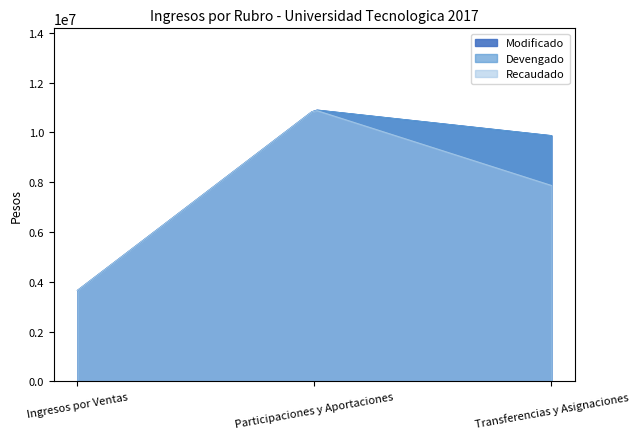

What is the difference between the highest and lowest values at Transferencias y Asignaciones?

2000000.0